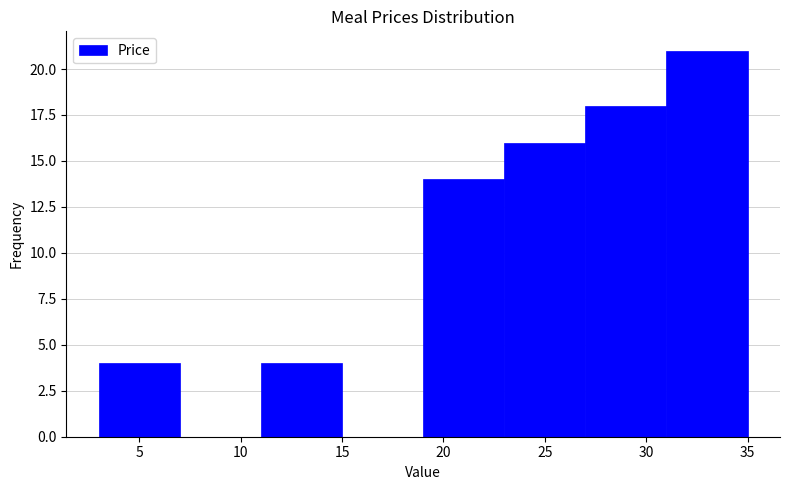

Which range on the x-axis has the tallest bar?

31 to 35